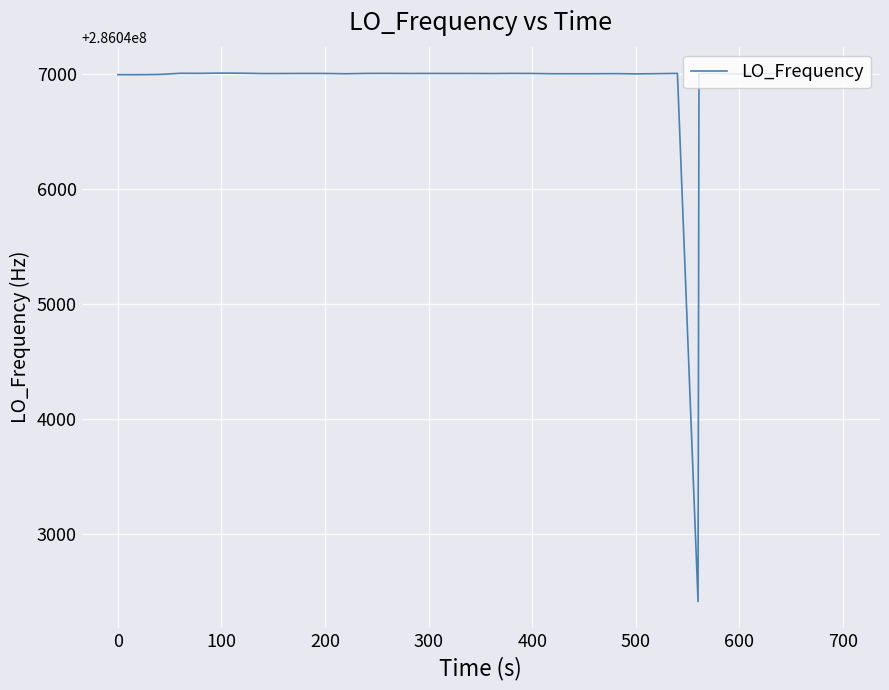

What is the difference between the maximum and minimum values?

4587.1